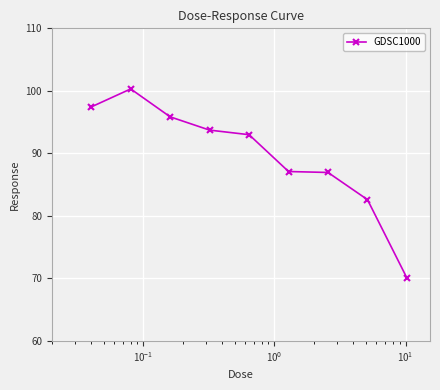

What is the greatest value displayed?

100.3